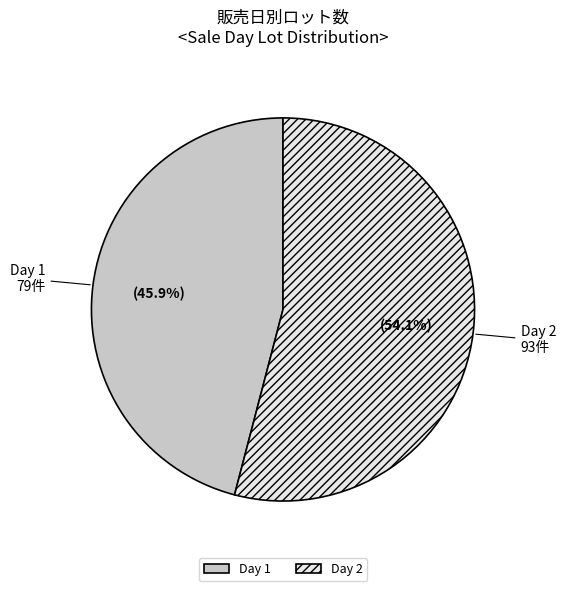

To the nearest percent, what is the difference between the largest and smallest slice percentages?

8%